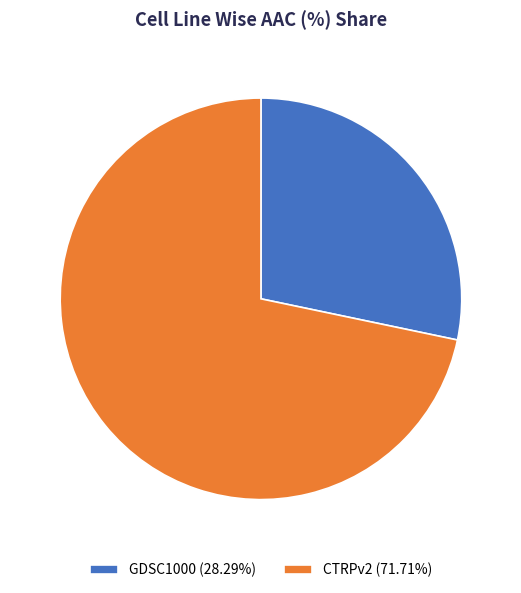

Approximately how many times larger is the value at GDSC1000 compared to CTRPv2?

0.4